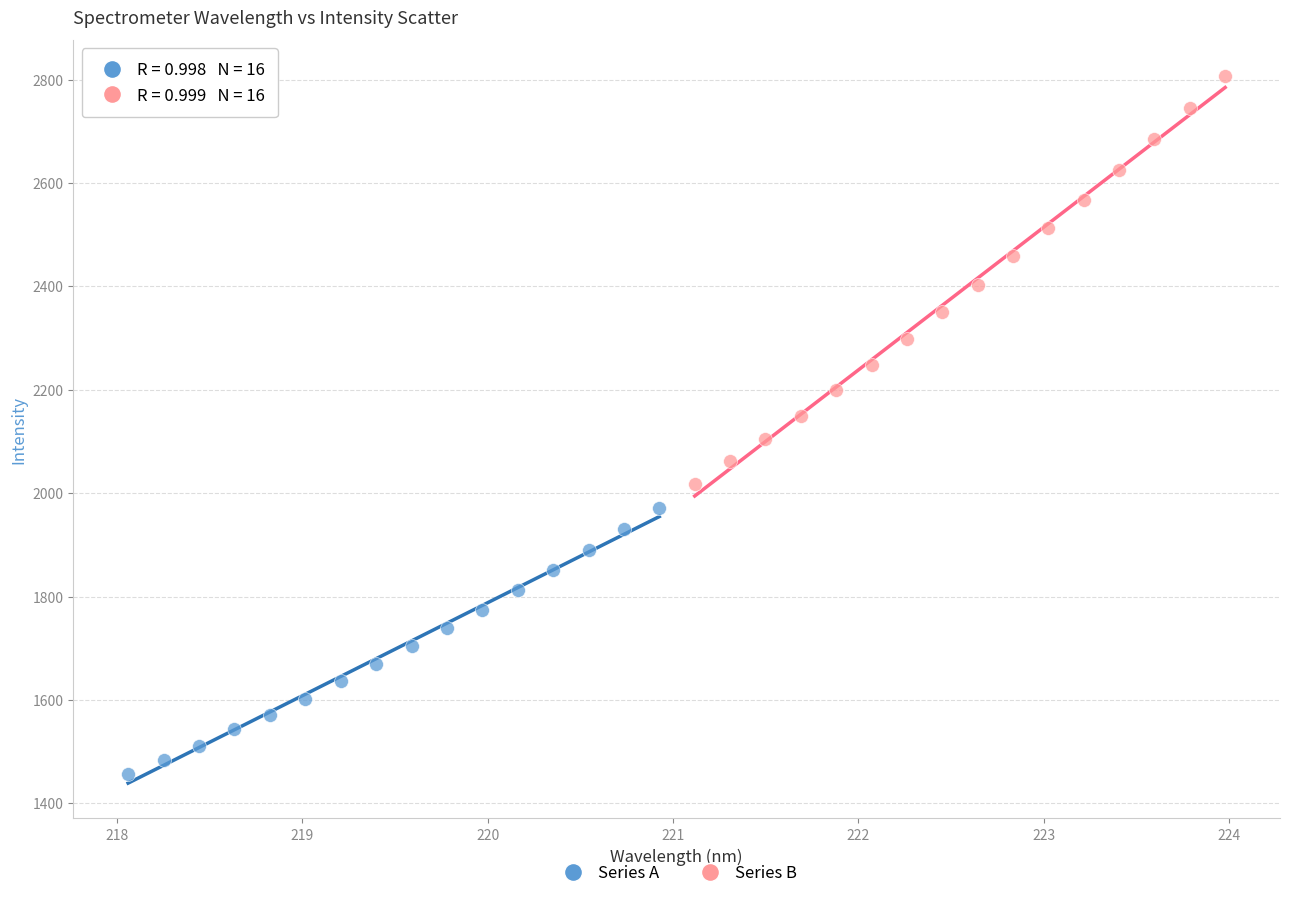

Which series has the widest spread of Y values?

Series B